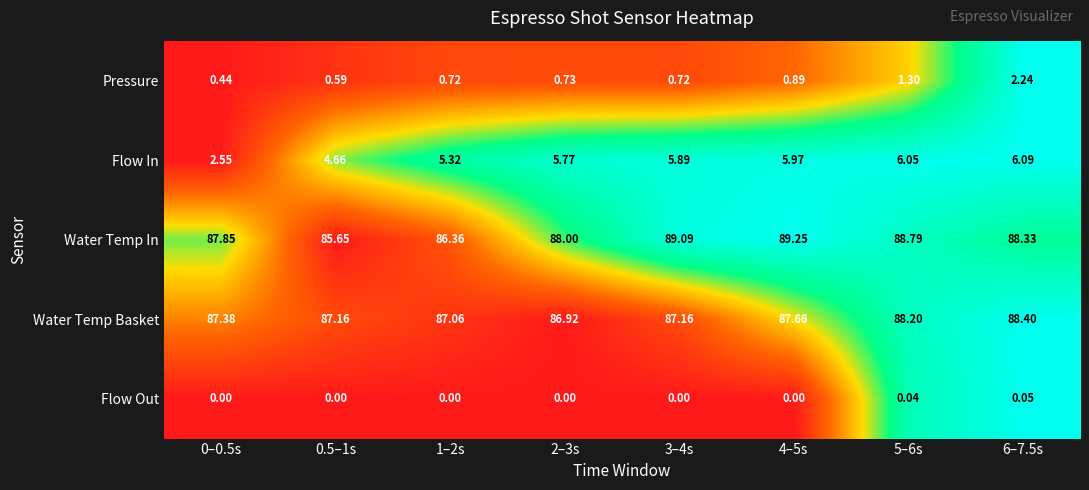

Rank the series by their maximum value, from lowest to highest.

Flow Out, Pressure, Flow In, Water Temp Basket, Water Temp In